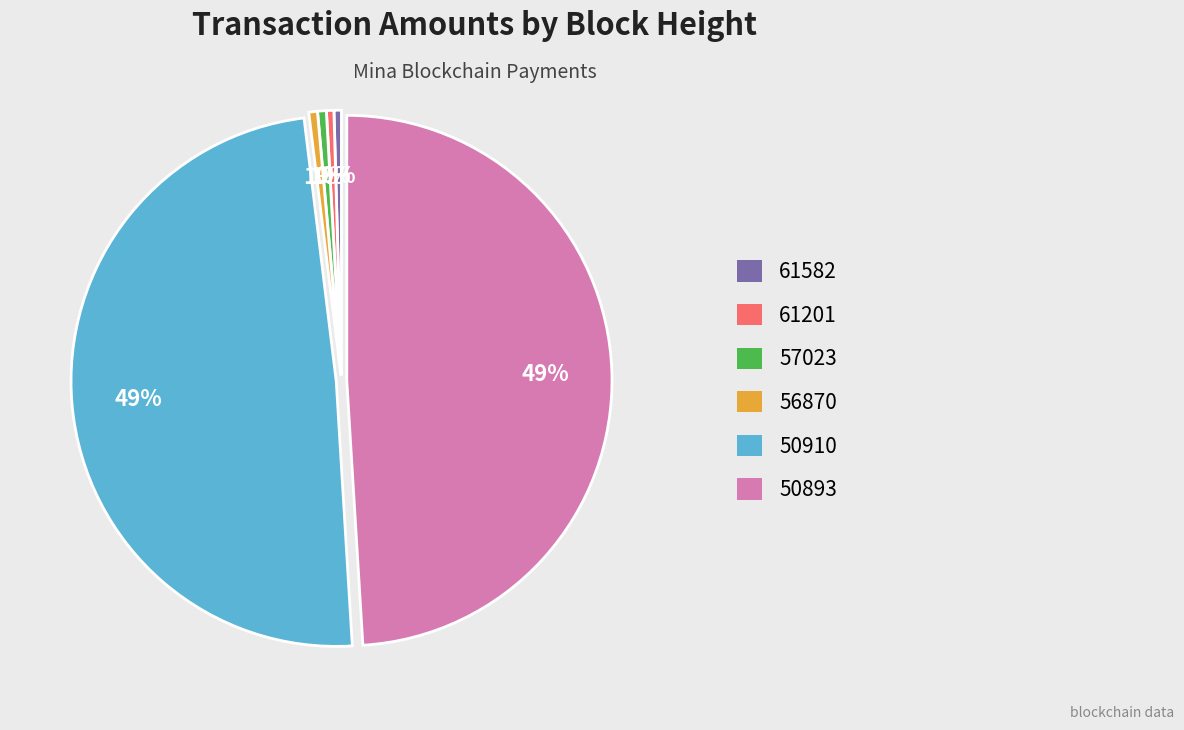

To the nearest percent, what is the average slice percentage?

17%